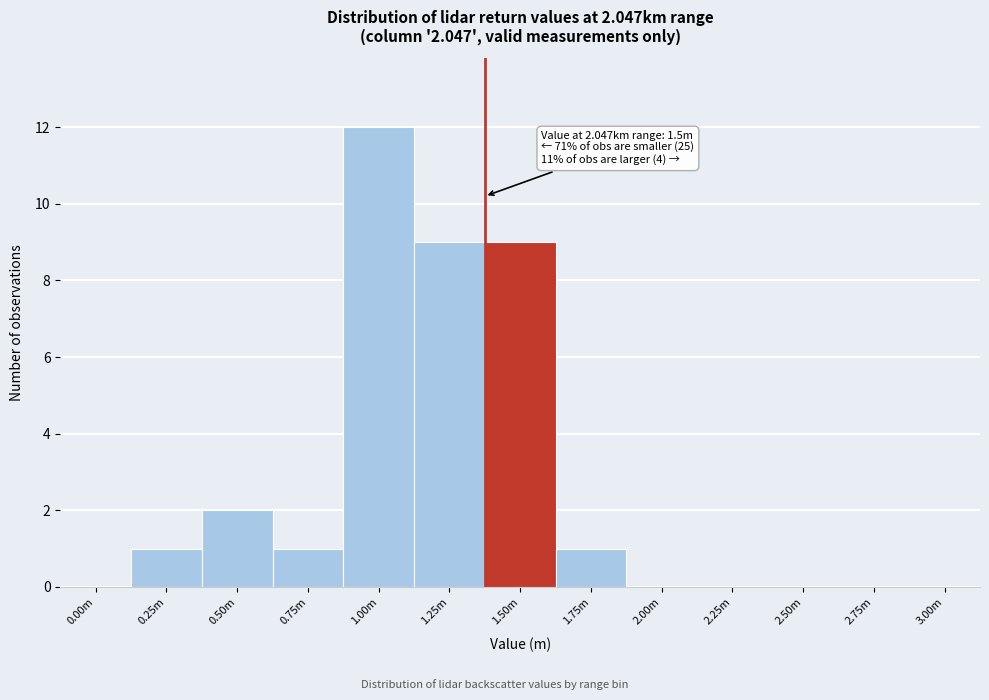

Reading right to left, list all the values displayed in this chart.

3.00m=0	2.75m=0	2.50m=0	2.25m=0	2.00m=0	1.75m=1	1.50m=9	1.25m=9	1.00m=12	0.75m=1	0.50m=2	0.25m=1	0.00m=0